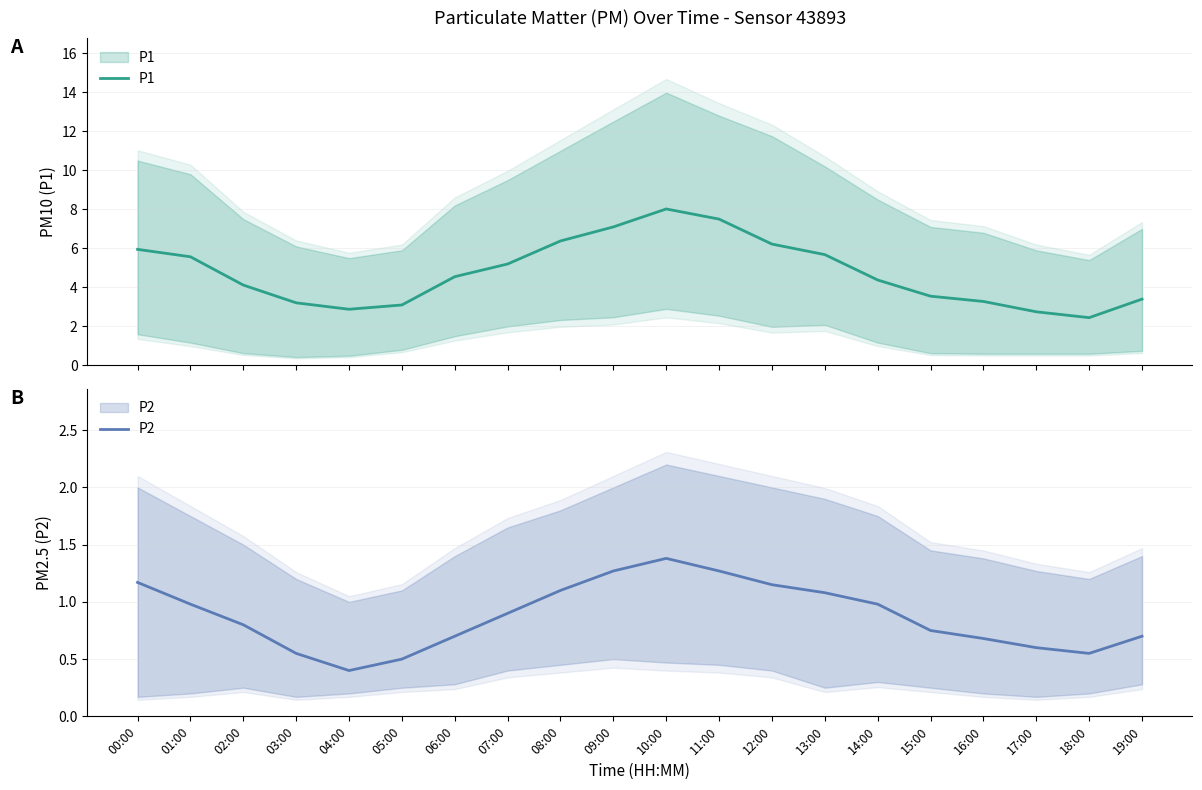

At which label is P1 closest to 5?

07:00